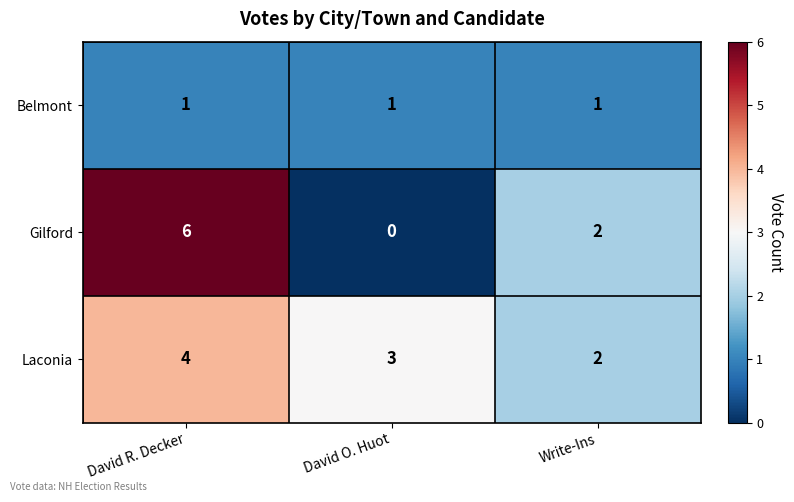

What is the maximum value shown in the chart?

6